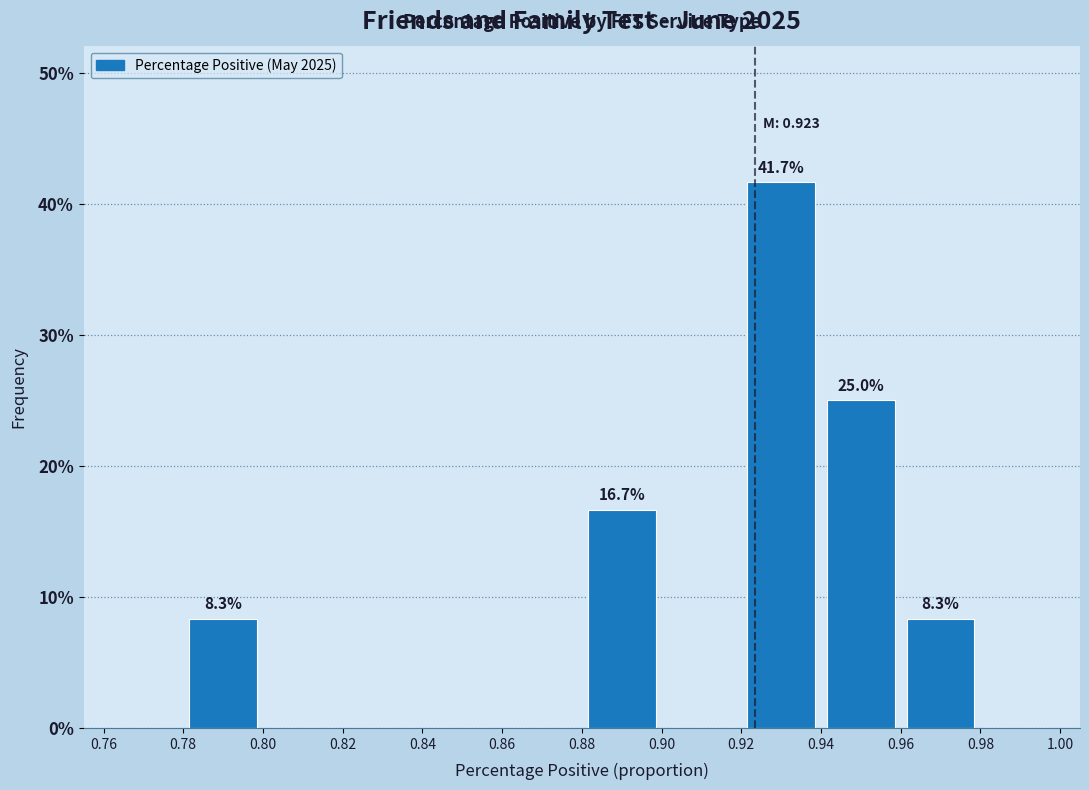

Over which range of the x-axis is the bar tallest?

0.92 to 0.94